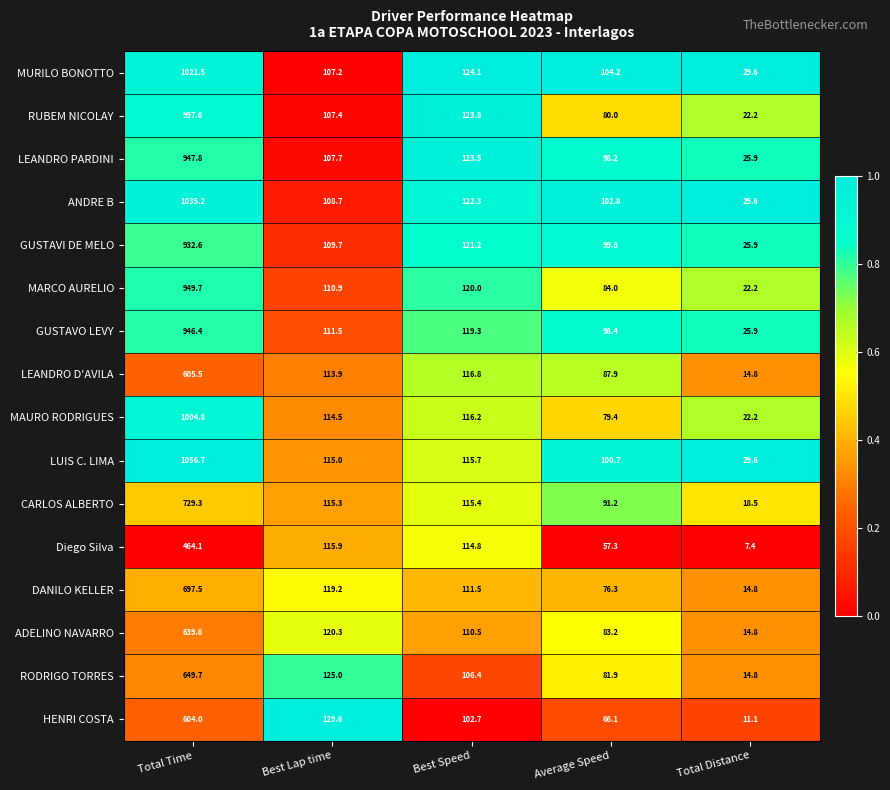

Which series has the largest total across all categories?

LUIS C. LIMA